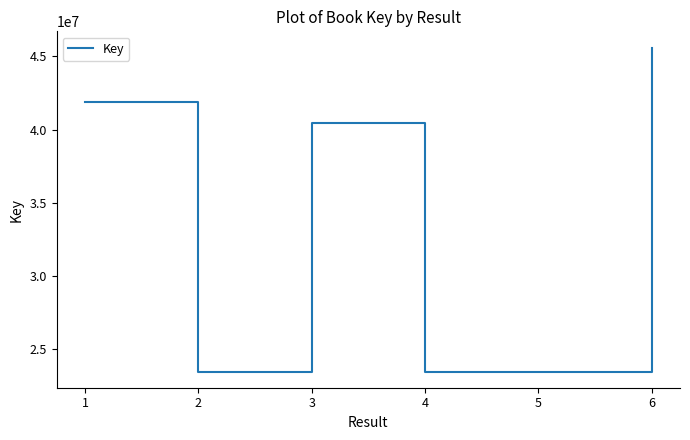

What is the difference between the values at 3 and 5?

16976931